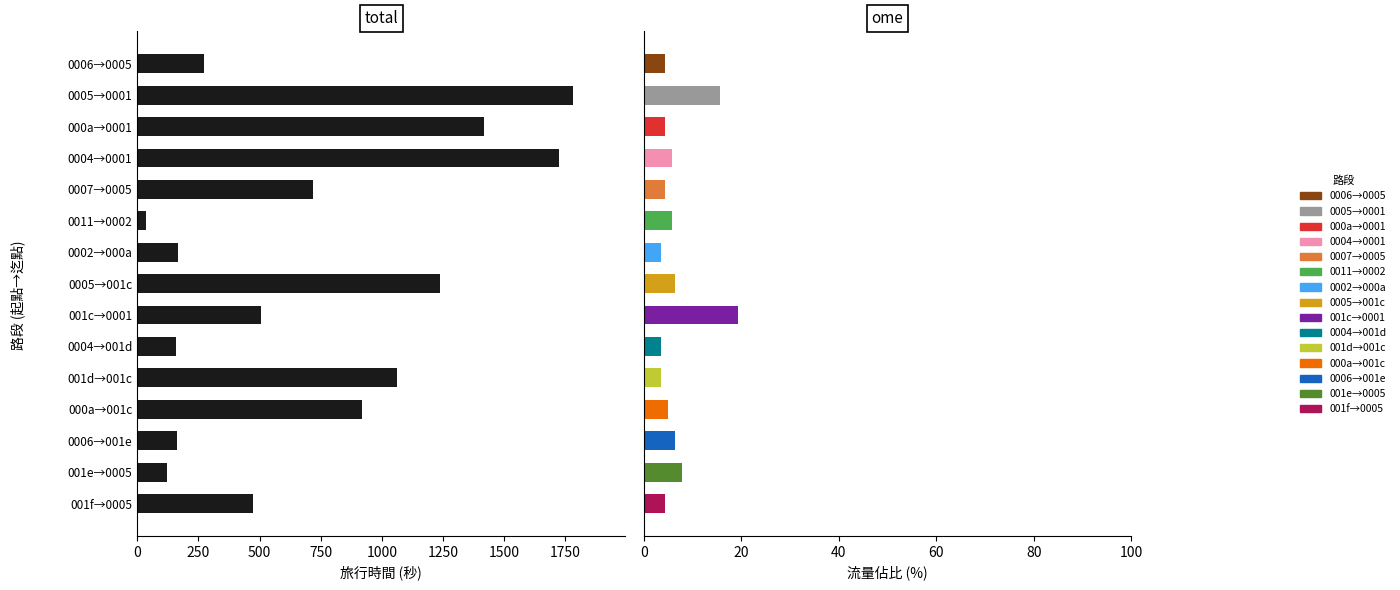

What is the difference between the second highest and minimum values?

1689